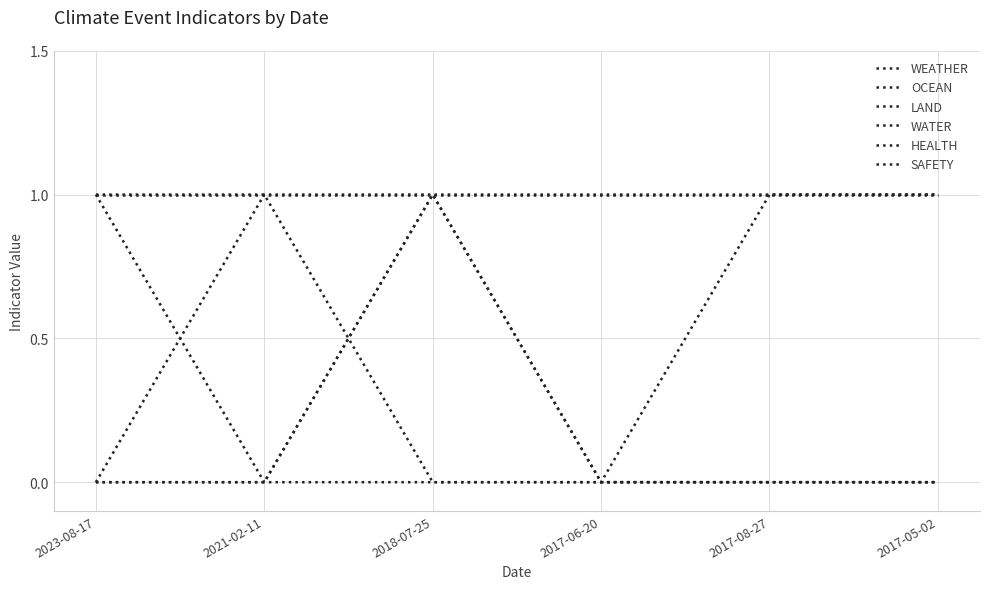

Does the chart have visible grid lines?

Yes